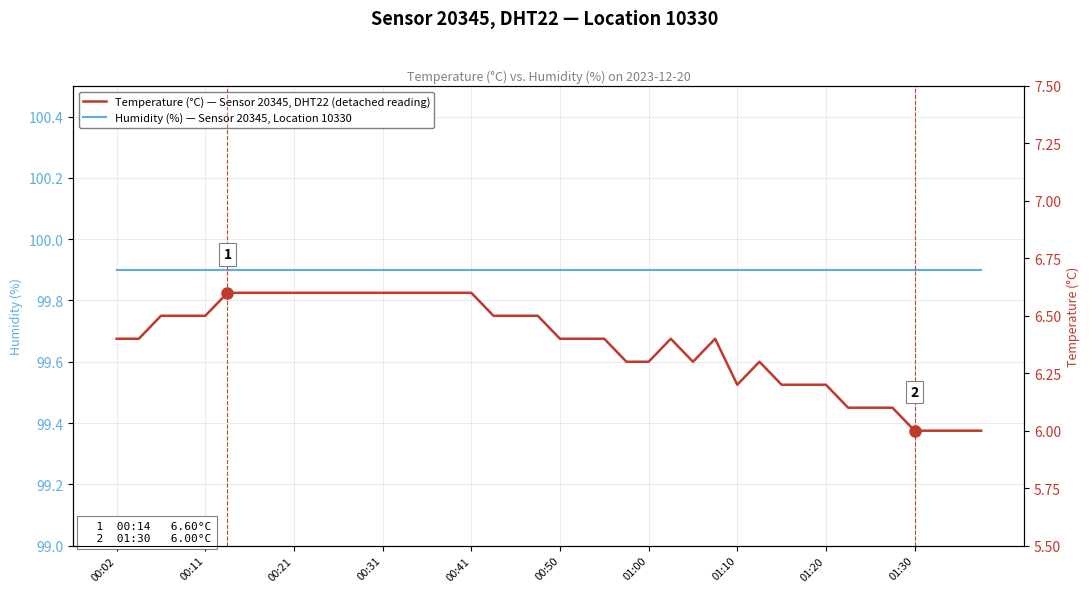

How many interior local peaks does the Temperature (°C) — Sensor 20345, DHT22 (detached reading) series have?

3